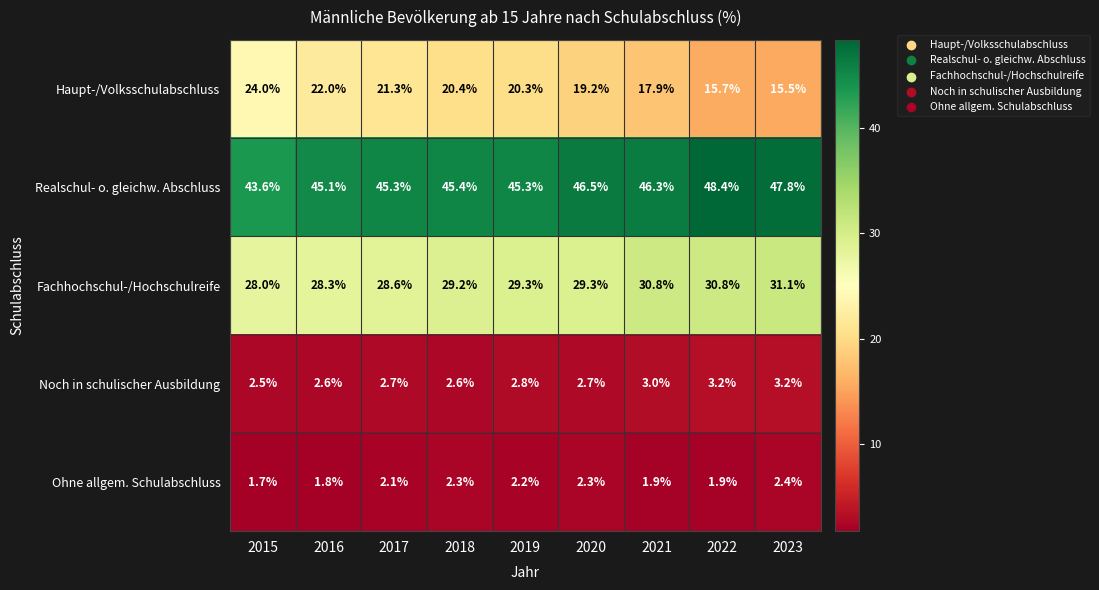

What is the average value of the Noch in schulischer Ausbildung series?

2.8